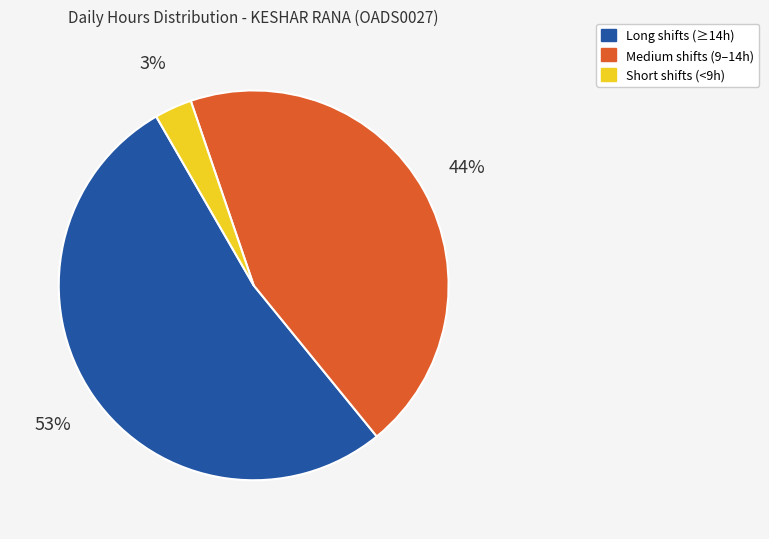

To the nearest percent, what is the average slice percentage?

33%